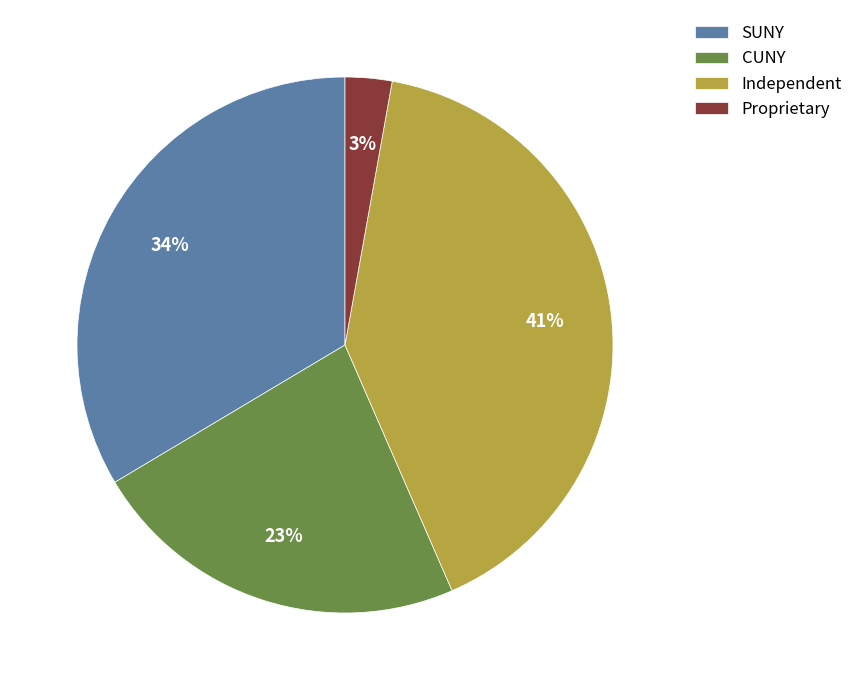

To the nearest percent, what is the difference between the Proprietary and SUNY slice percentages?

31%